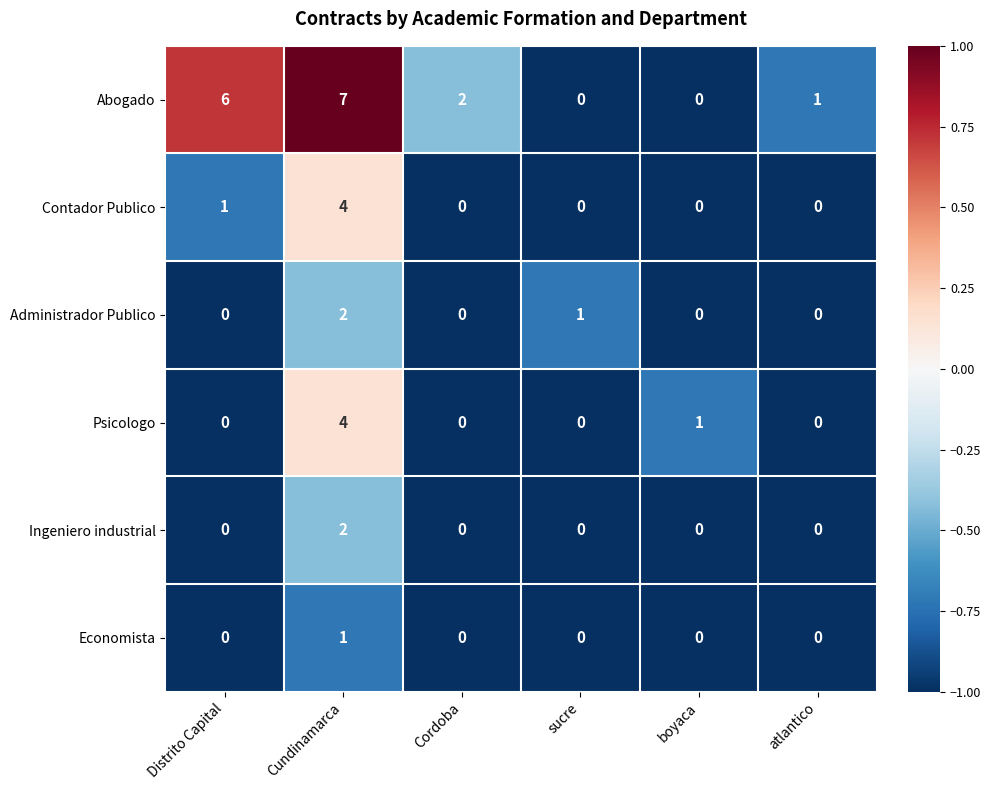

True or false: Abogado has a value of 7 at Cundinamarca.

True